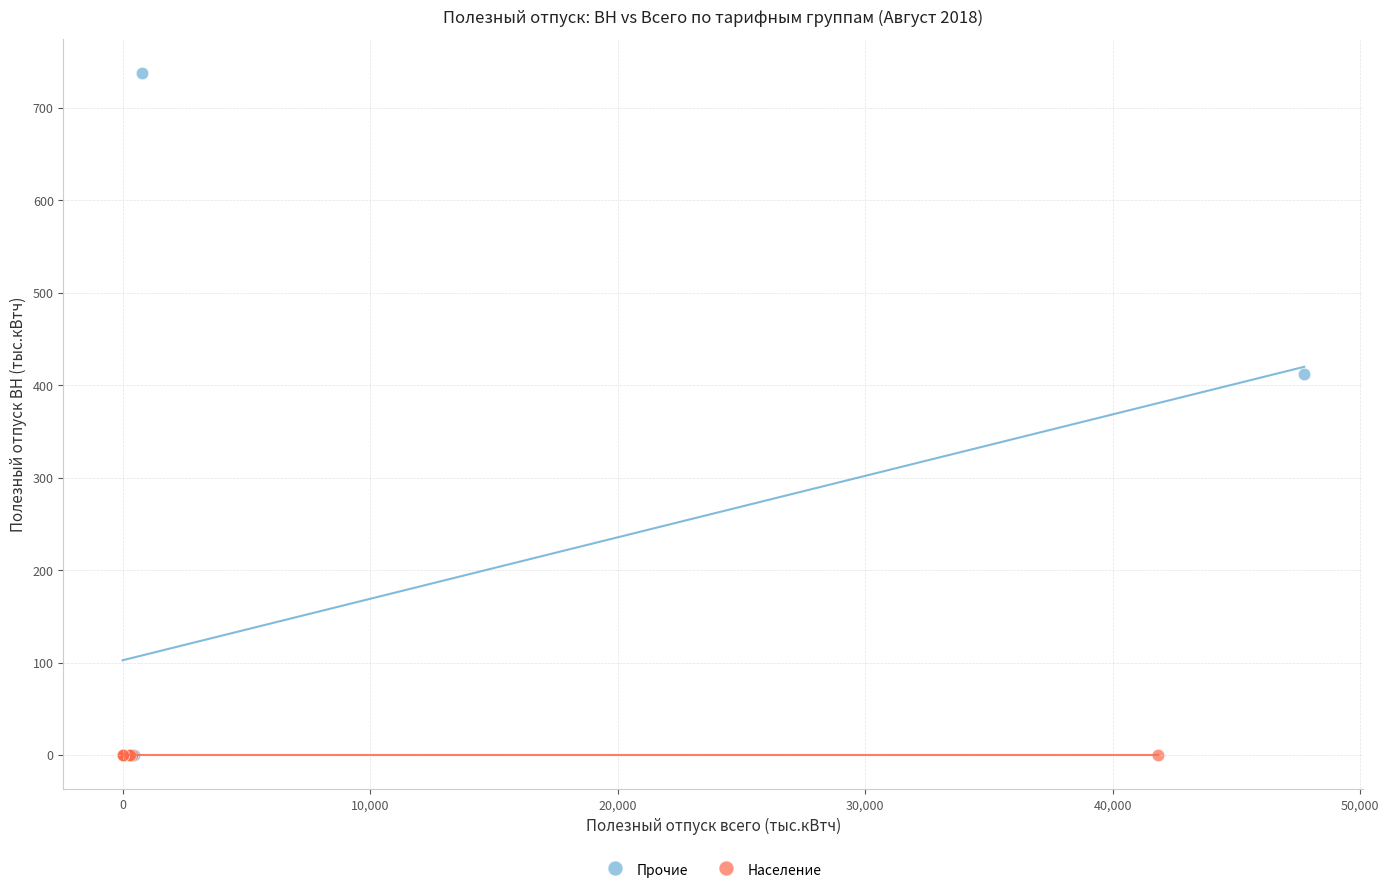

Which series reaches the maximum Y coordinate?

Прочие